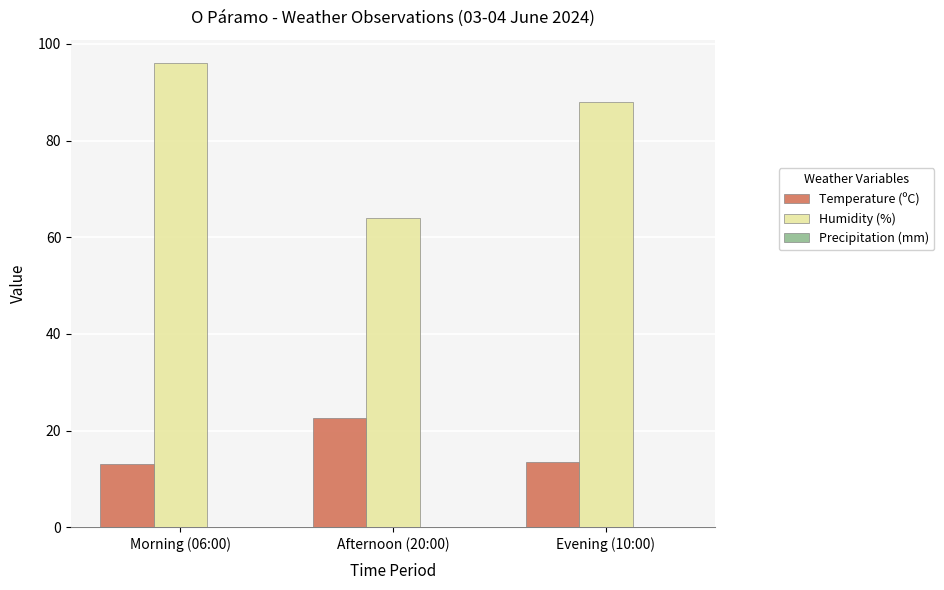

The value of Humidity (%) at Afternoon (20:00) is 21.4. True or false?

False